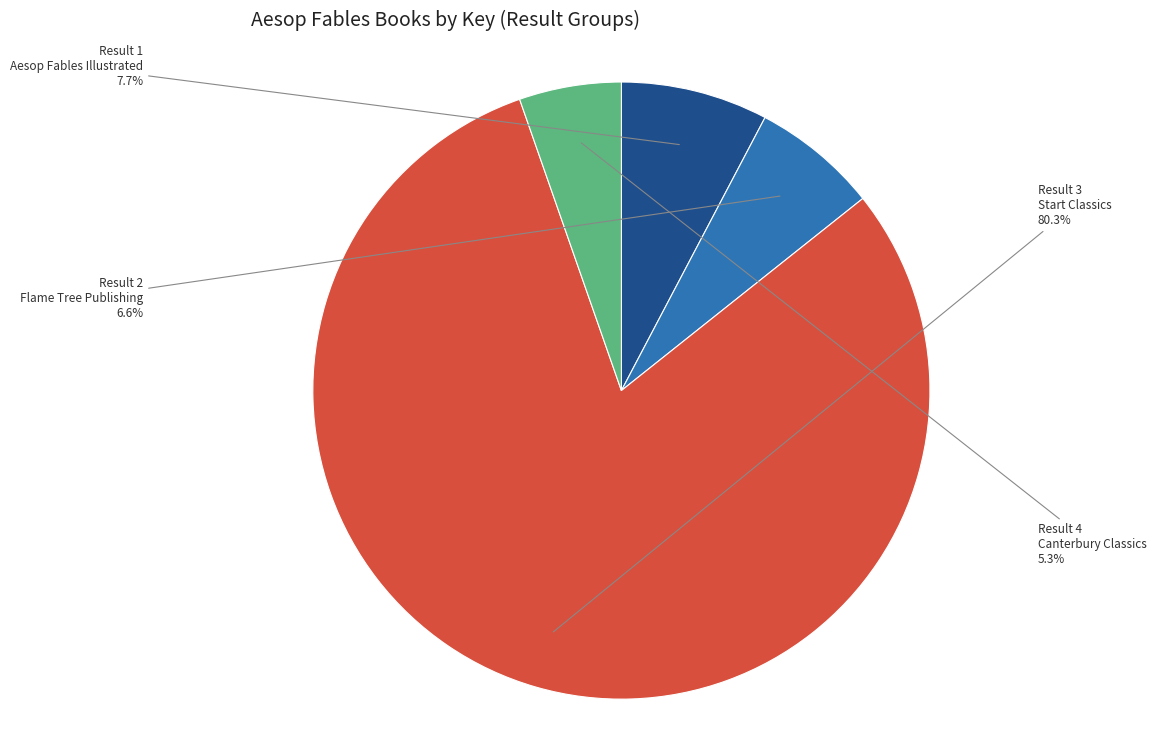

Count the number of slices in the pie.

4